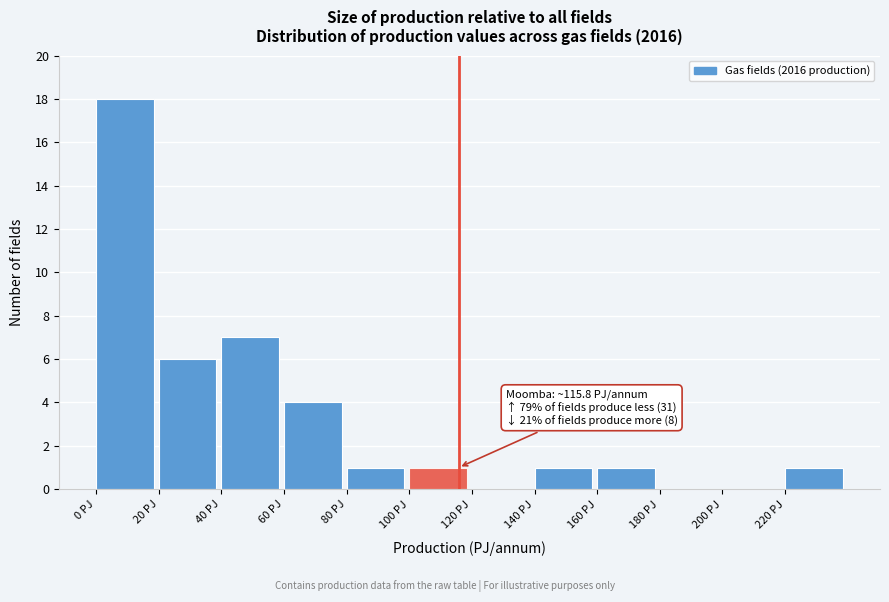

Which range on the x-axis has the tallest bar?

0 to 20